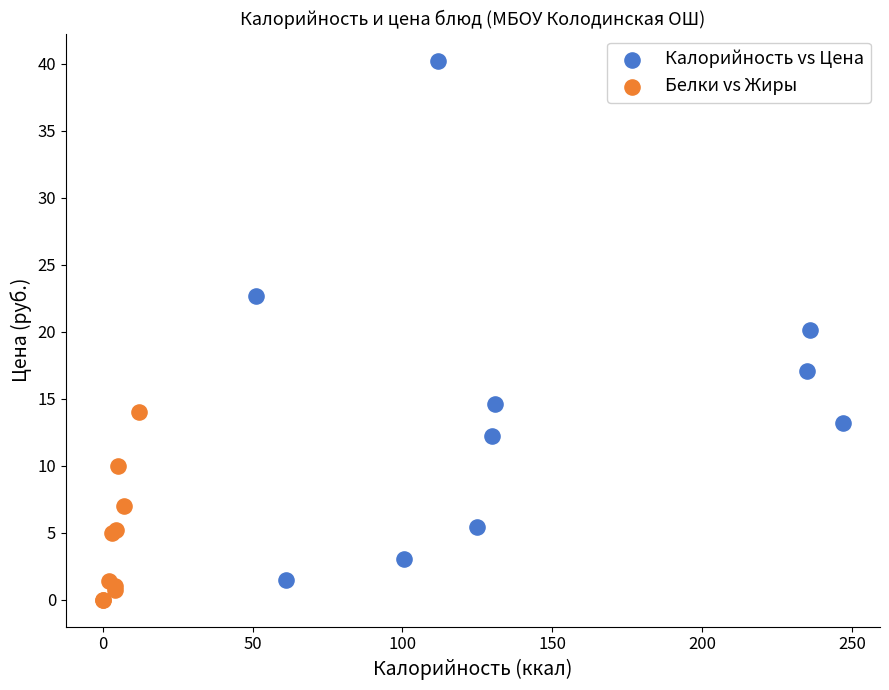

Which series has the widest spread of Y values?

Калорийность vs Цена